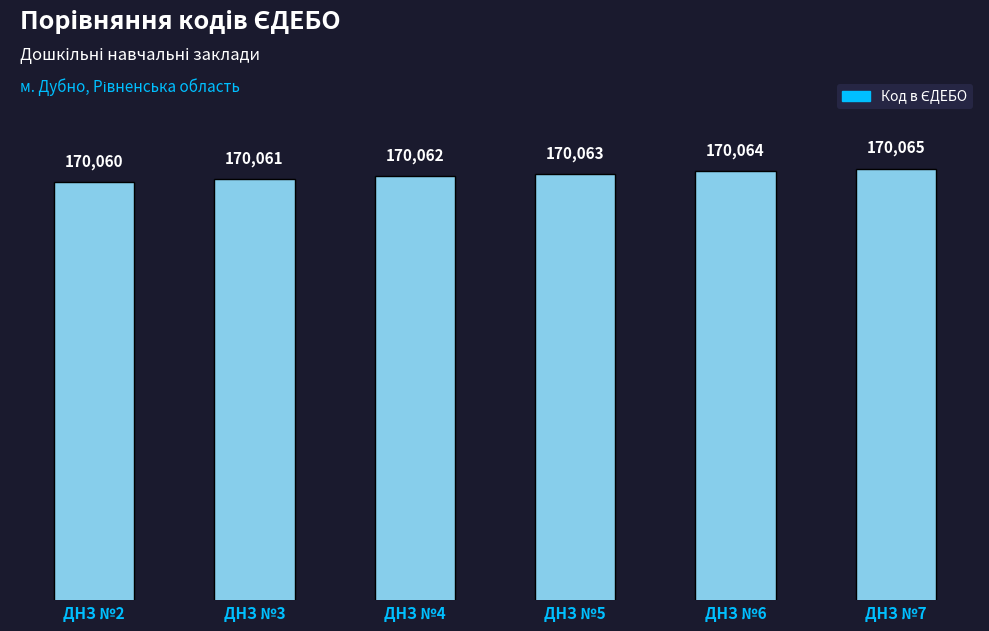

Approximately how many times larger is the value at ДНЗ №2 compared to ДНЗ №6?

1.0